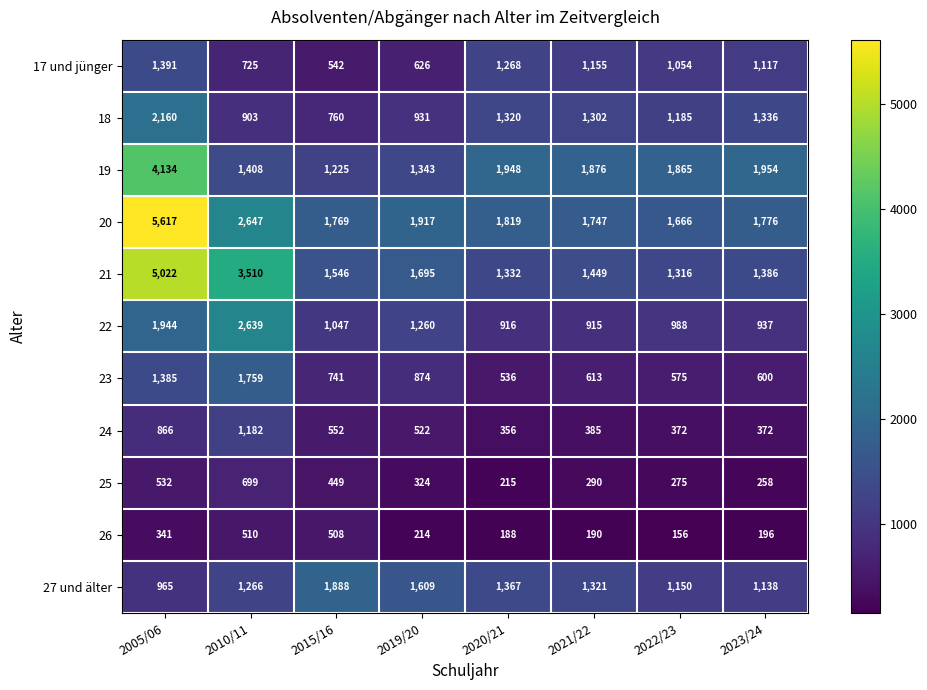

Which label corresponds to the largest value in the chart?

2005/06